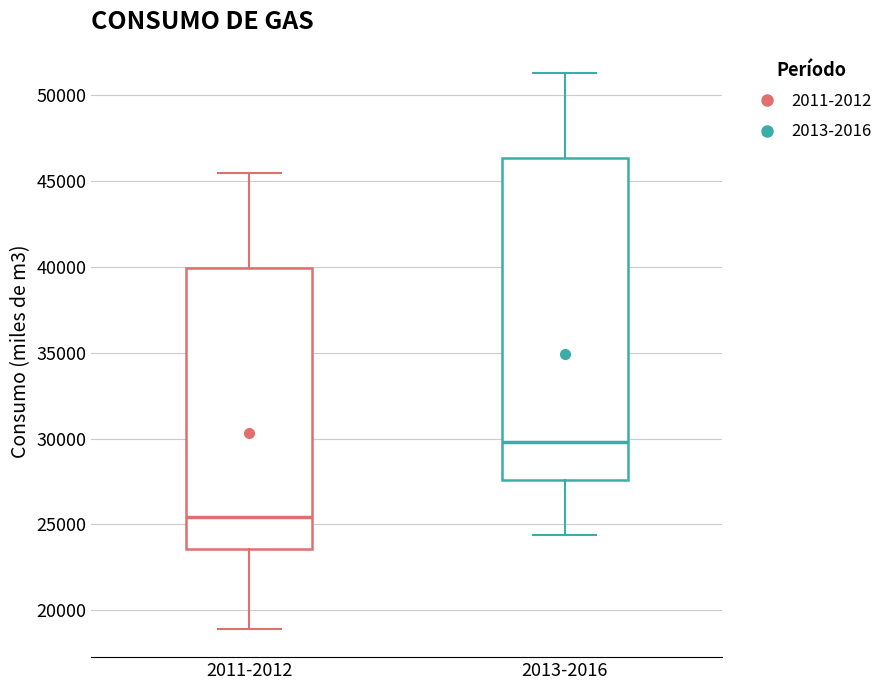

Where is the lower edge of the box for 2011-2012 on the y-axis? The values are not printed on the chart, so give them approximately, as read against the axis.

23500